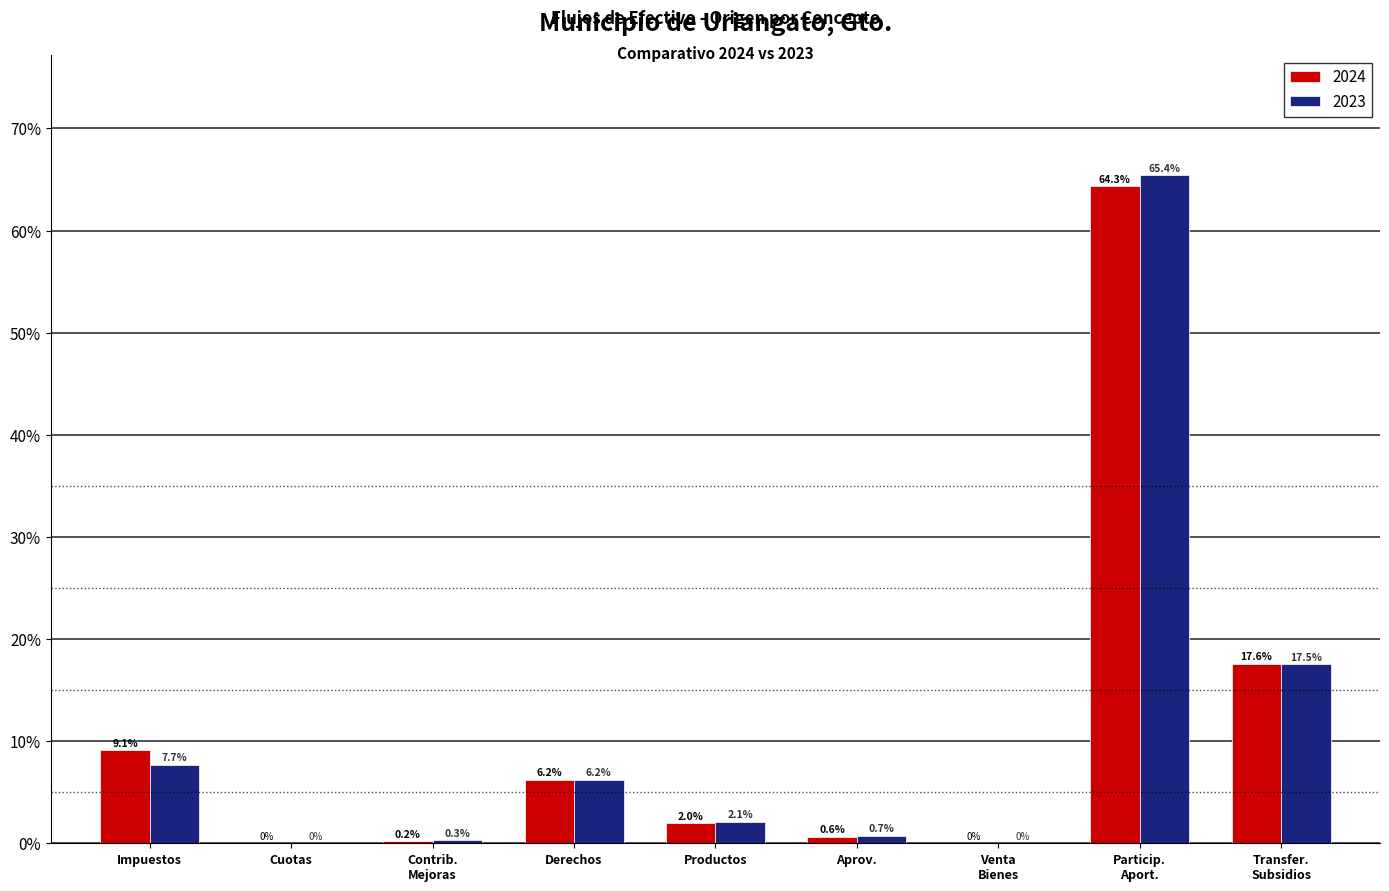

At which label does 2023 first exceed 2?

Impuestos